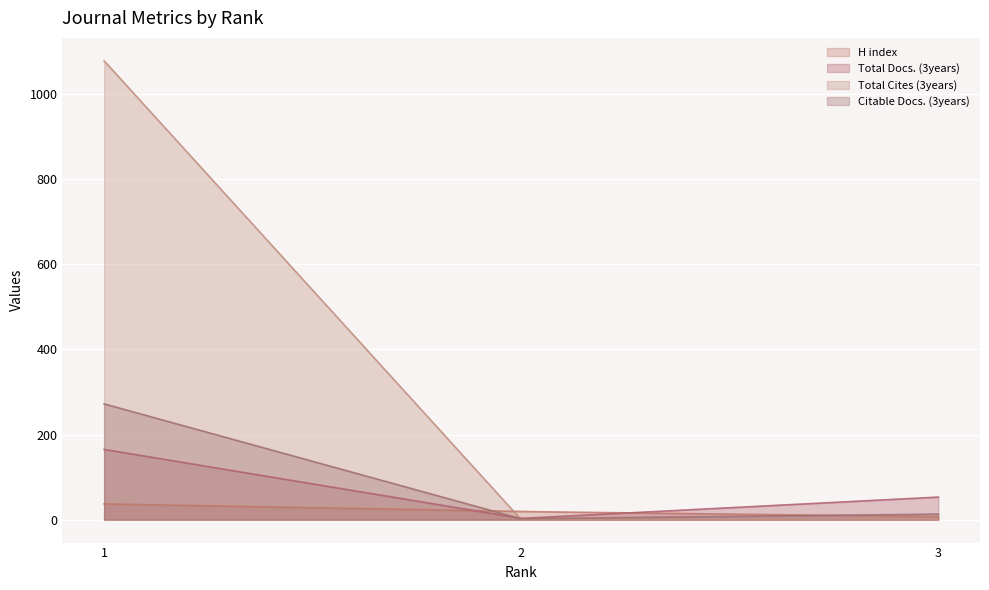

Rank the categories by Citable Docs. (3years) value from lowest to highest.

2, 3, 1